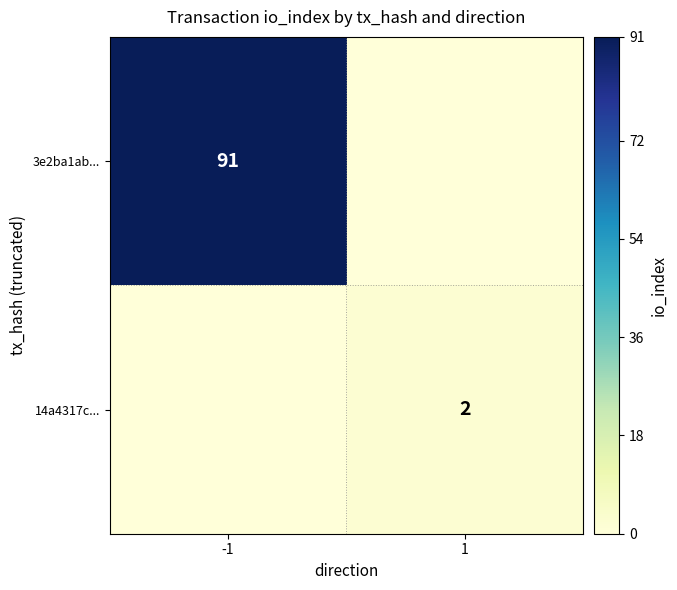

Is it true that 14a4317c... equals 2 at 1?

True